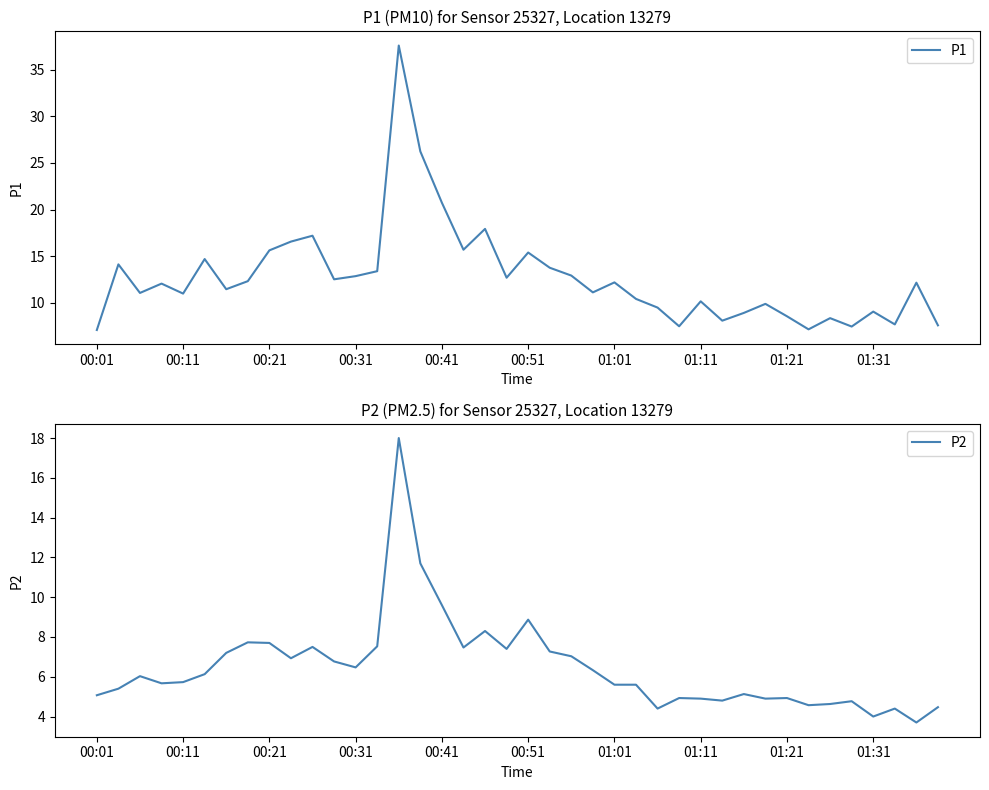

Which series has the largest total across all categories?

P1